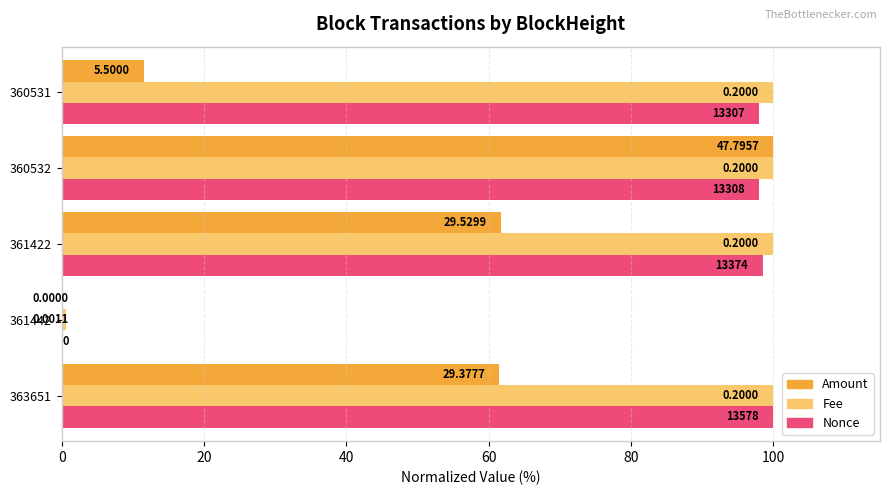

What is the maximum value for Nonce?

100.0